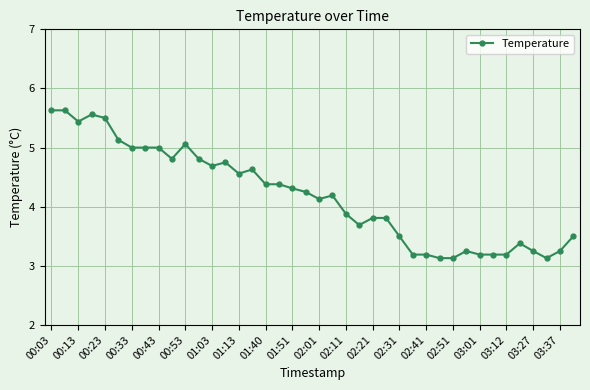

What is the smallest value displayed?

3.1